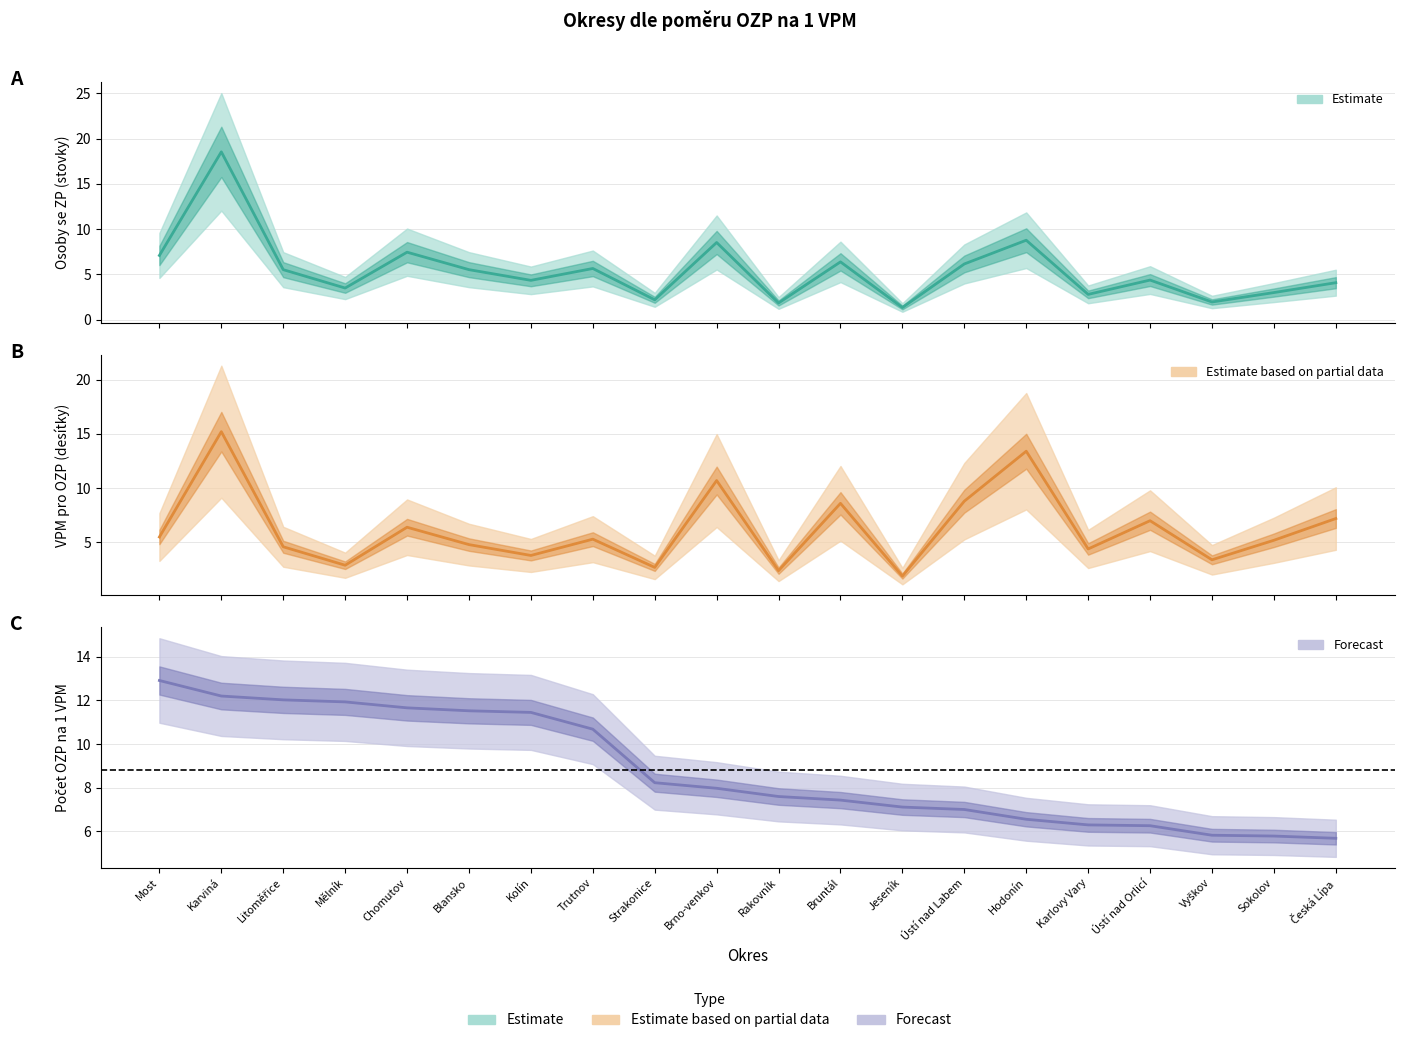

How many intersections are there between Volná pracovní místa pro OZP (tens) and Osoby se ZP (hundreds)?

1